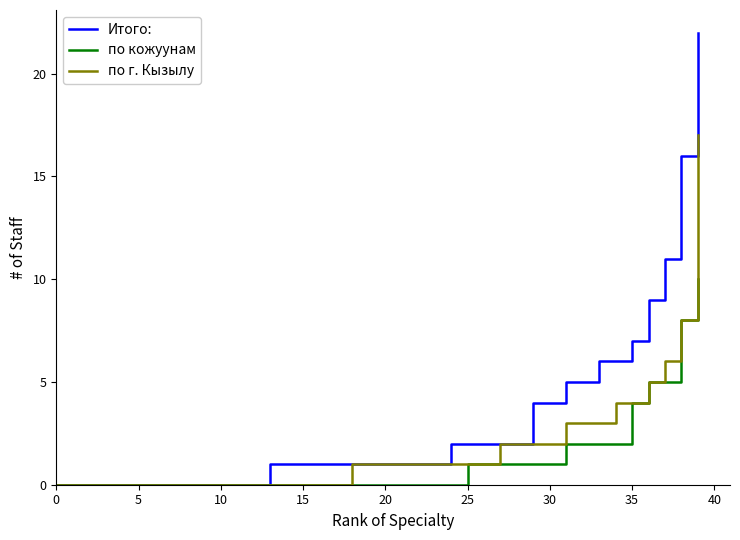

Rank the series by their maximum value, from highest to lowest.

Итого:, по г. Кызылу, по кожуунам